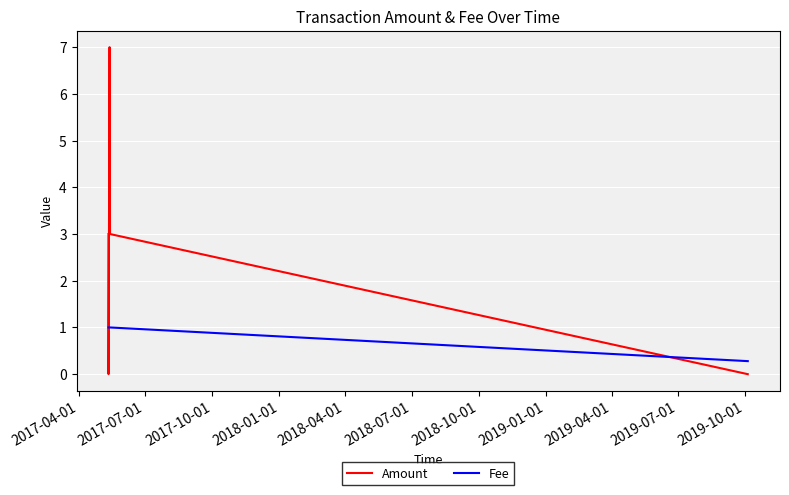

True or false: Amount and Fee cross at least once.

True